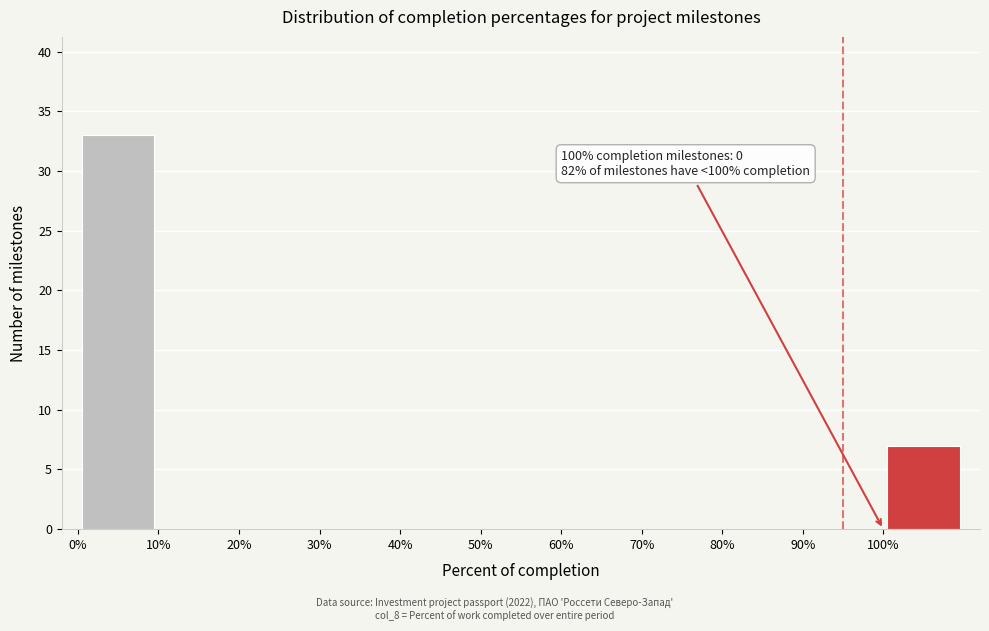

Which range on the x-axis has the tallest bar?

0 to 10